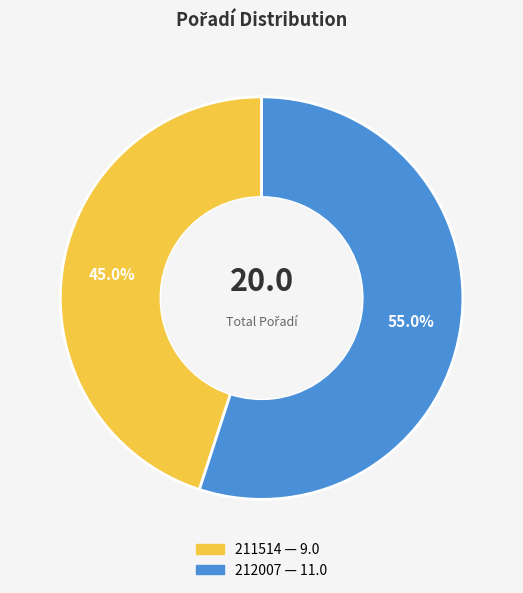

To the nearest percent, what is the difference between the largest and smallest slice percentages?

10%